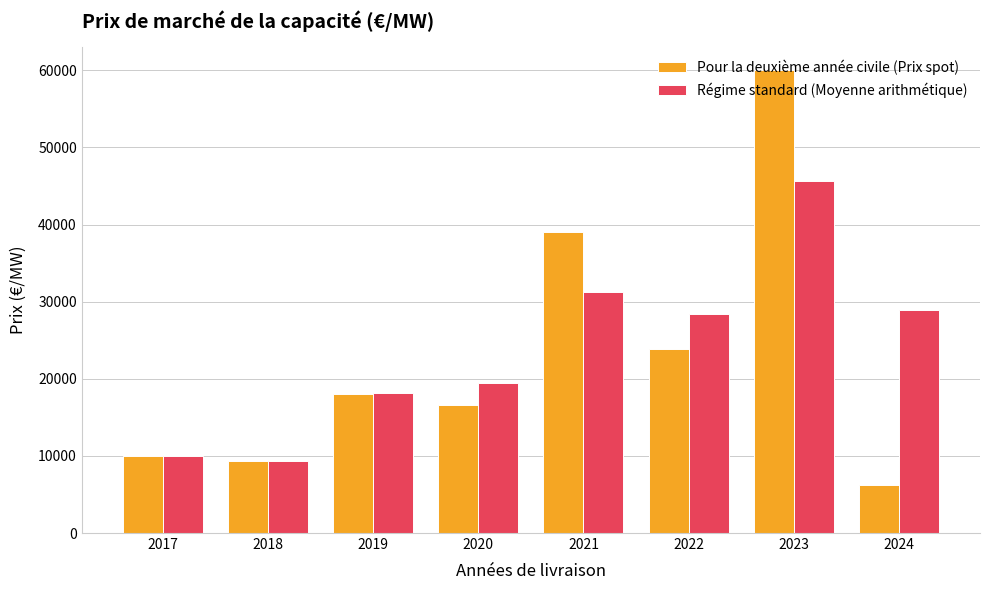

How many bars are there in each group?

2